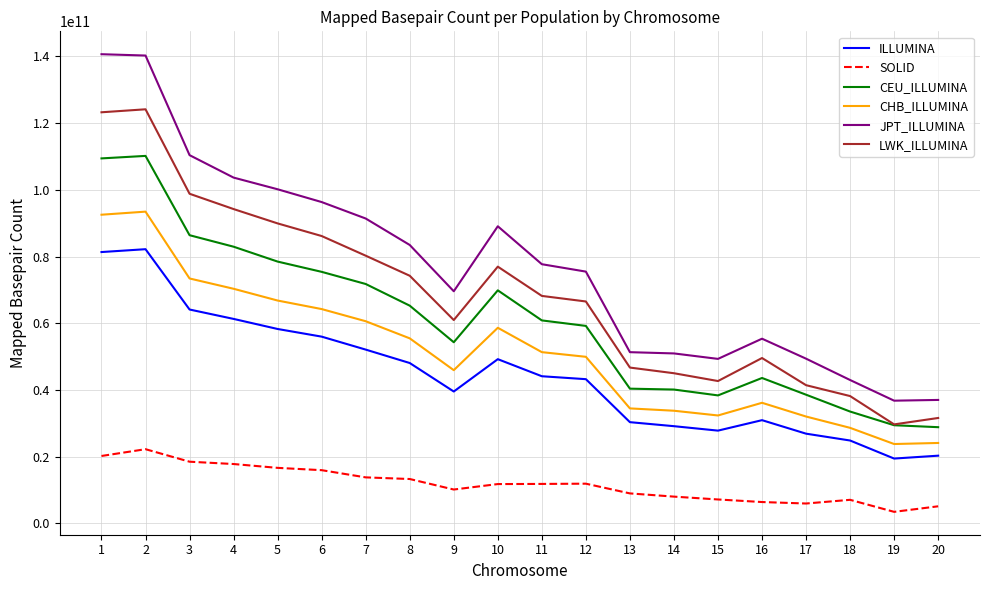

True or false: CEU_ILLUMINA and SOLID cross at least once.

False